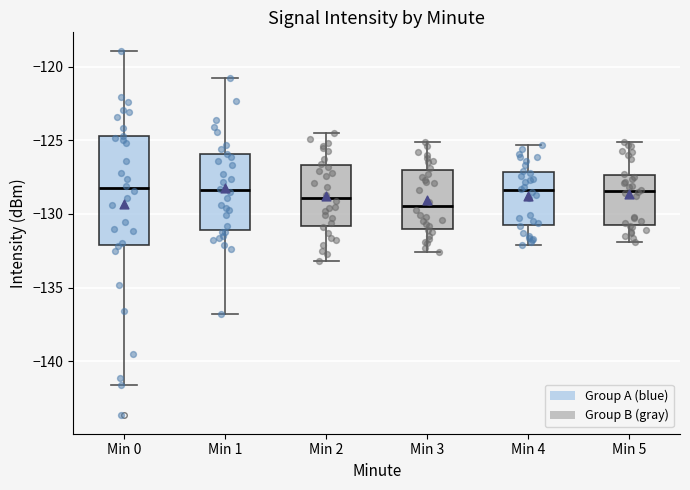

Where does the upper whisker of the box for Min 5 end on the y-axis? The values are not printed on the chart, so give them approximately, as read against the axis.

-125.0